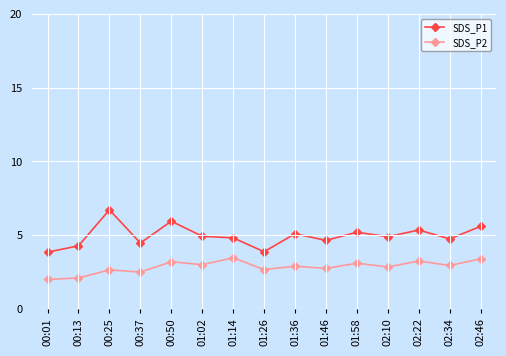

At which category does SDS_P1 reach its first local valley?

00:37